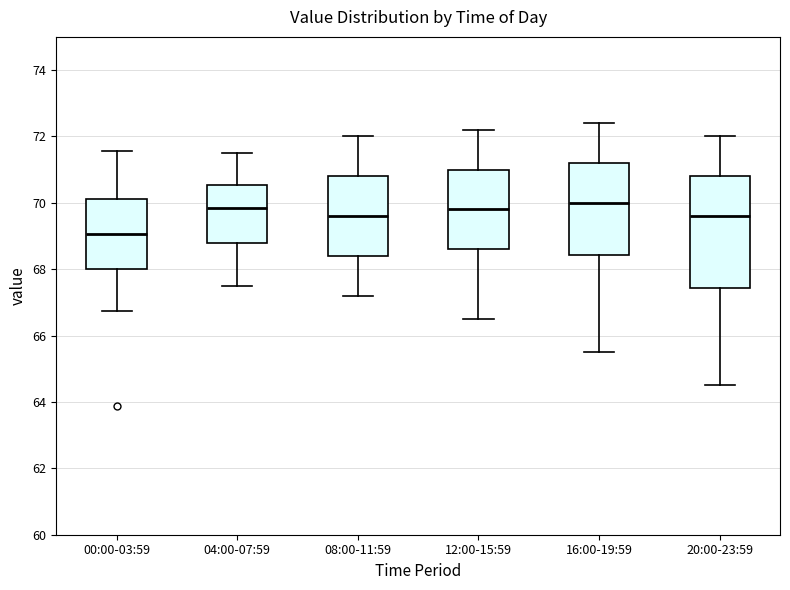

Reading left to right, read every box against the y-axis: the position of its median line, the range the box covers, and the ends of its whiskers. The values are not printed on the chart, so give them approximately, as read against the axis.

00:00-03:59: median 69.0, box 68.0 to 70.2, whiskers 66.8 to 71.6
04:00-07:59: median 69.8, box 68.8 to 70.6, whiskers 67.6 to 71.6
08:00-11:59: median 69.6, box 68.4 to 70.8, whiskers 67.2 to 72.0
12:00-15:59: median 69.8, box 68.6 to 71.0, whiskers 66.6 to 72.2
16:00-19:59: median 70.0, box 68.4 to 71.2, whiskers 65.6 to 72.4
20:00-23:59: median 69.6, box 67.4 to 70.8, whiskers 64.6 to 72.0